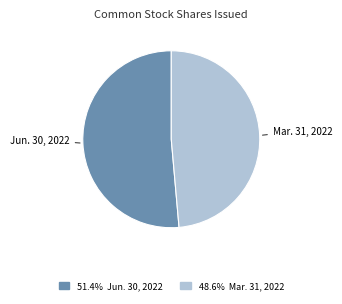

Do Mar. 31, 2022 and Jun. 30, 2022 together represent more than half of the pie?

Yes